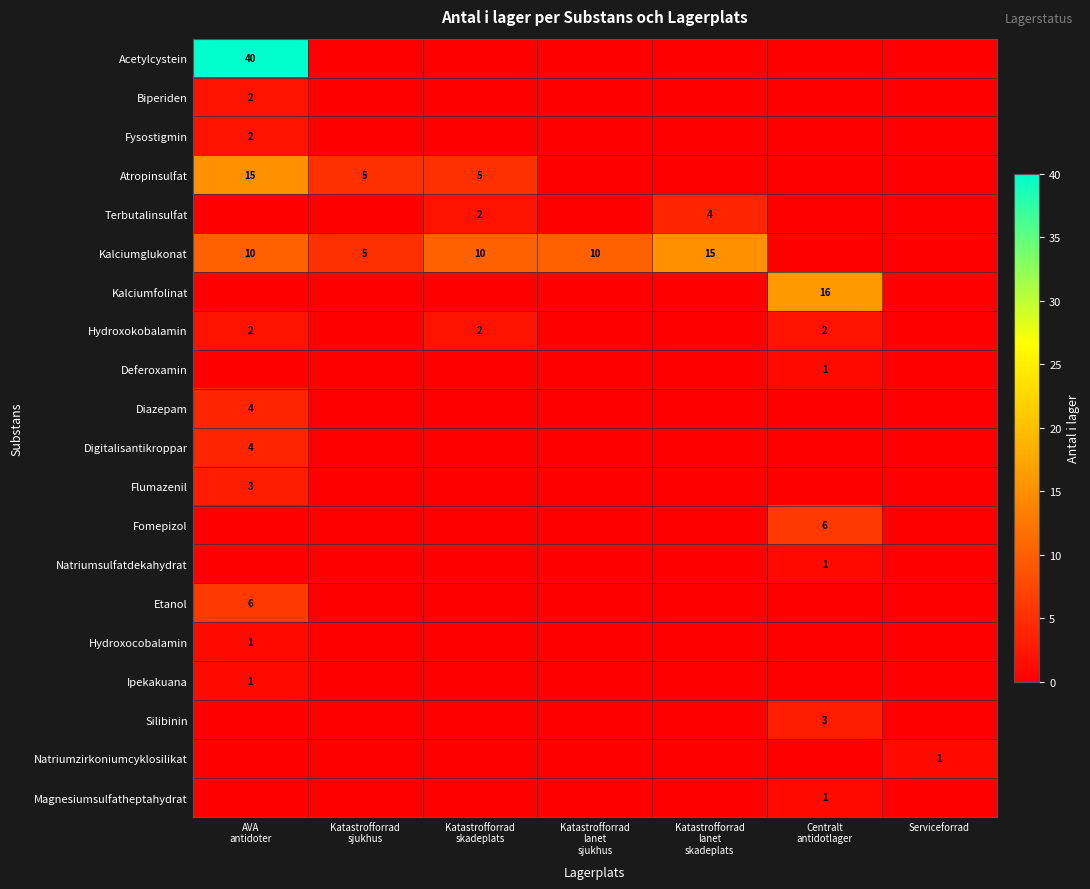

How many Biperiden values are between 0 and 1?

6